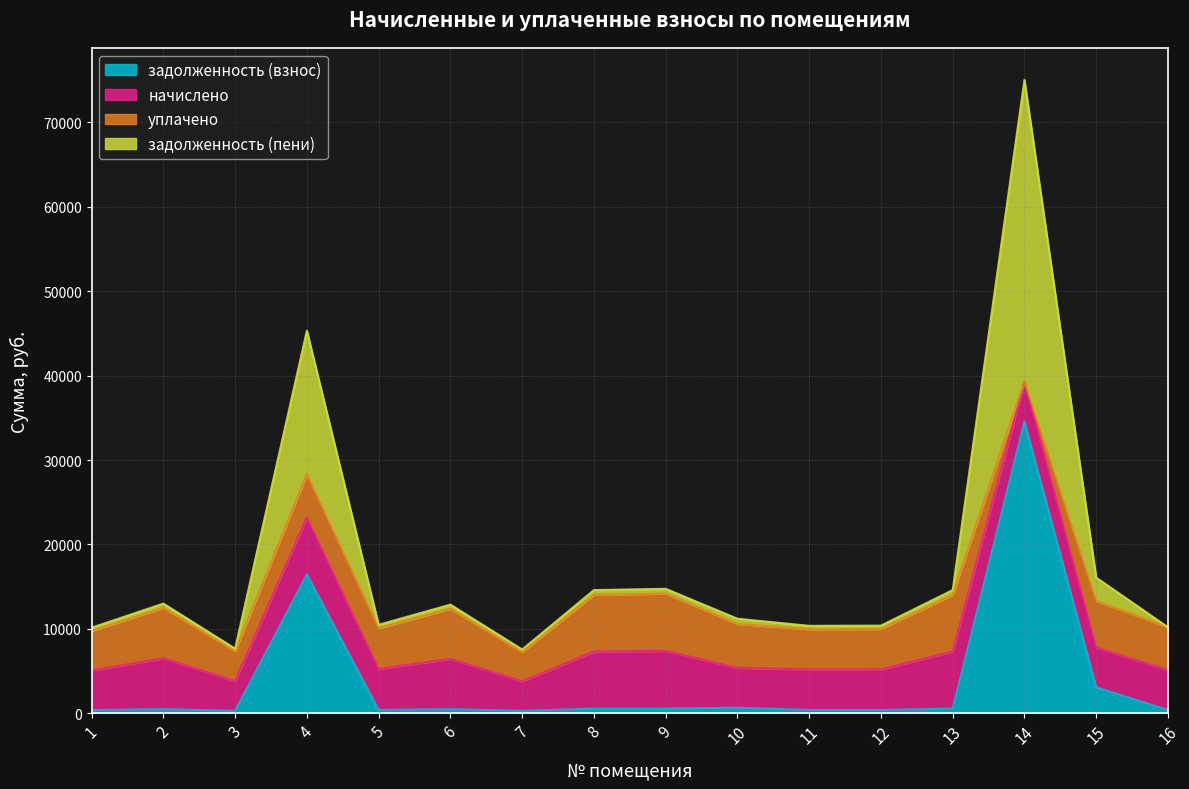

What is the difference between the highest and lowest values at 1?

4691.9